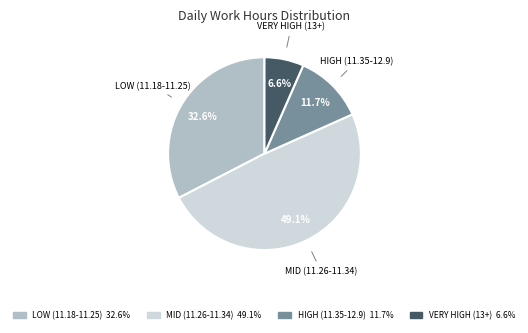

Is there any slice that represents more than half of the pie?

No